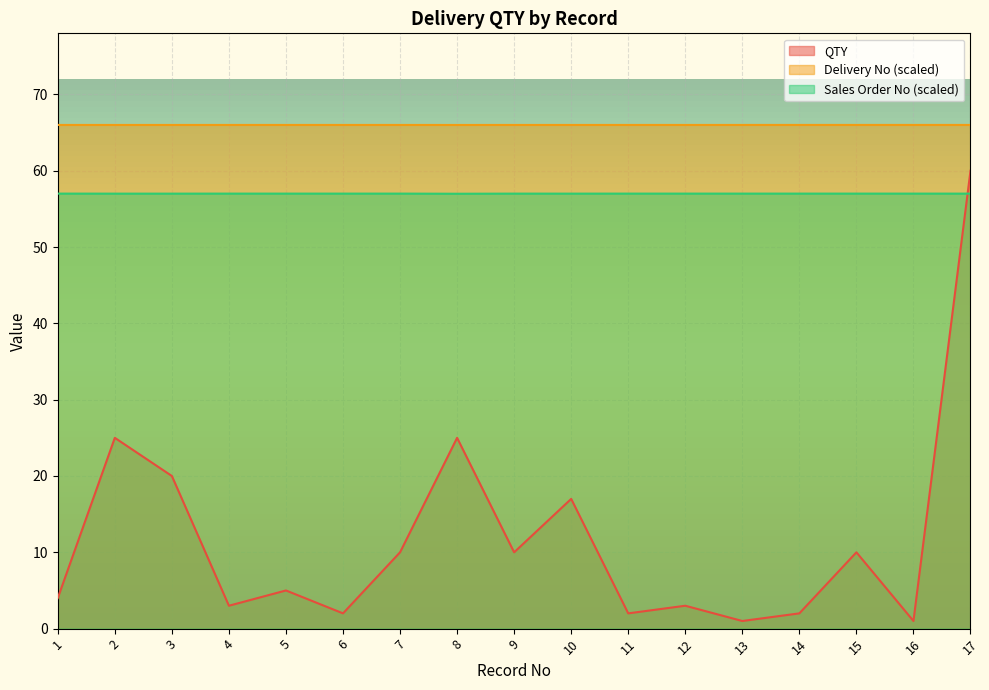

Which series has the widest spread of values?

QTY